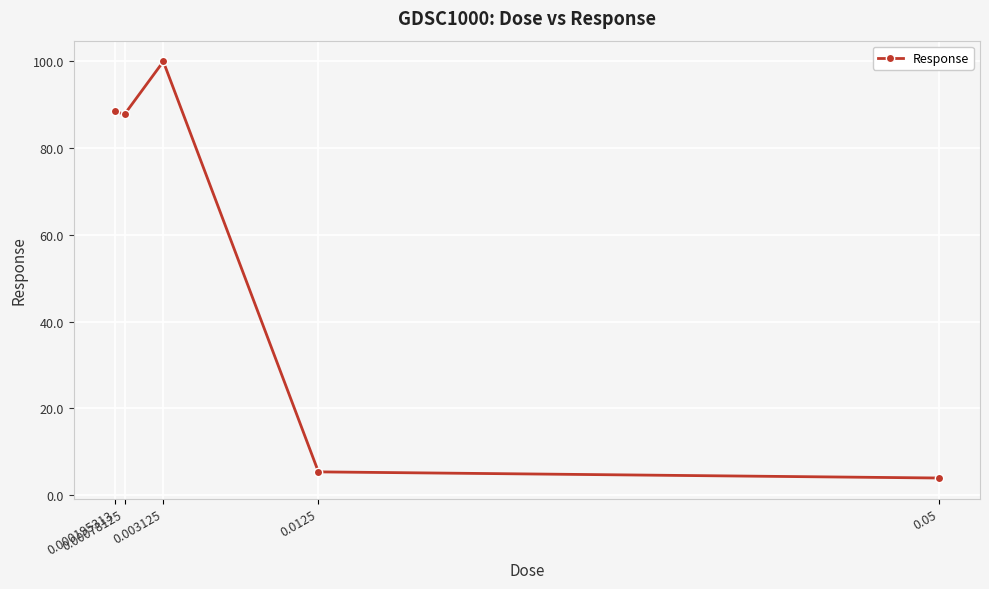

What is the change in value from 0.00078125 to 0.0125?

-82.3